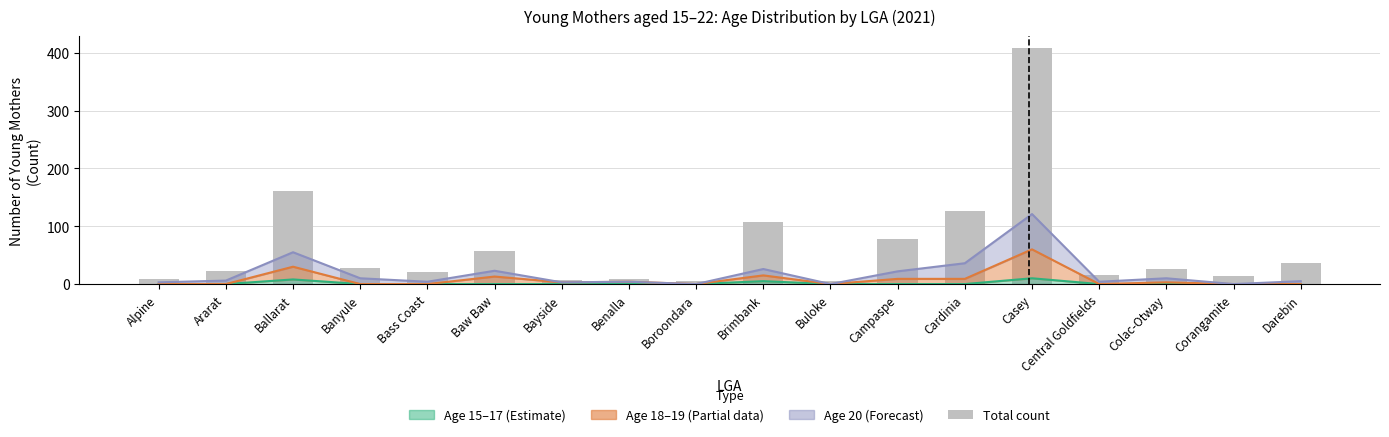

What value does the data have at Ararat, to the nearest 10?

20